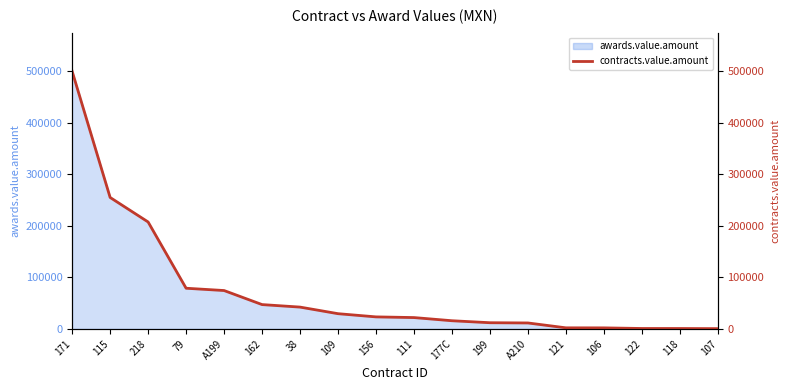

What is the smallest value displayed?

207.0